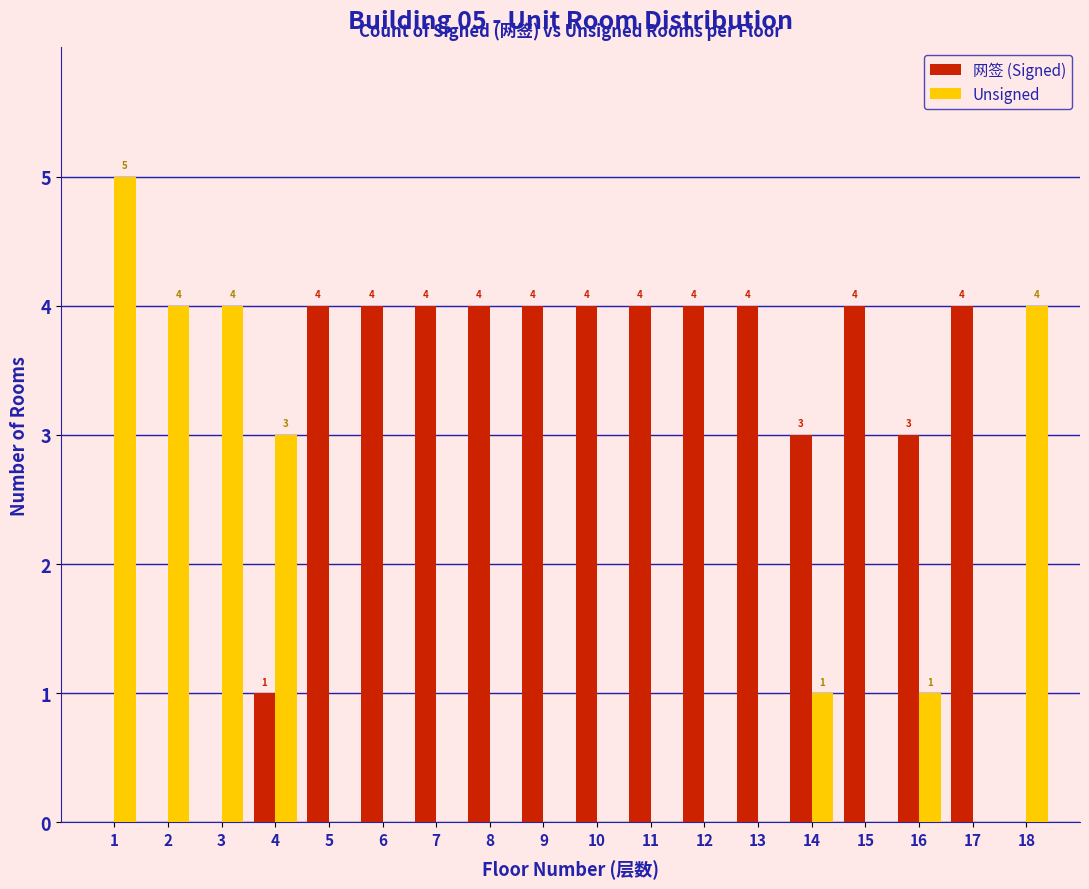

Reading left to right, list all the values displayed in this chart.

网签 (Signed): 1=0	2=0	3=0	4=1	5=4	6=4	7=4	8=4	9=4	10=4	11=4	12=4	13=4	14=3	15=4	16=3	17=4	18=0
Unsigned: 1=5	2=4	3=4	4=3	5=0	6=0	7=0	8=0	9=0	10=0	11=0	12=0	13=0	14=1	15=0	16=1	17=0	18=4